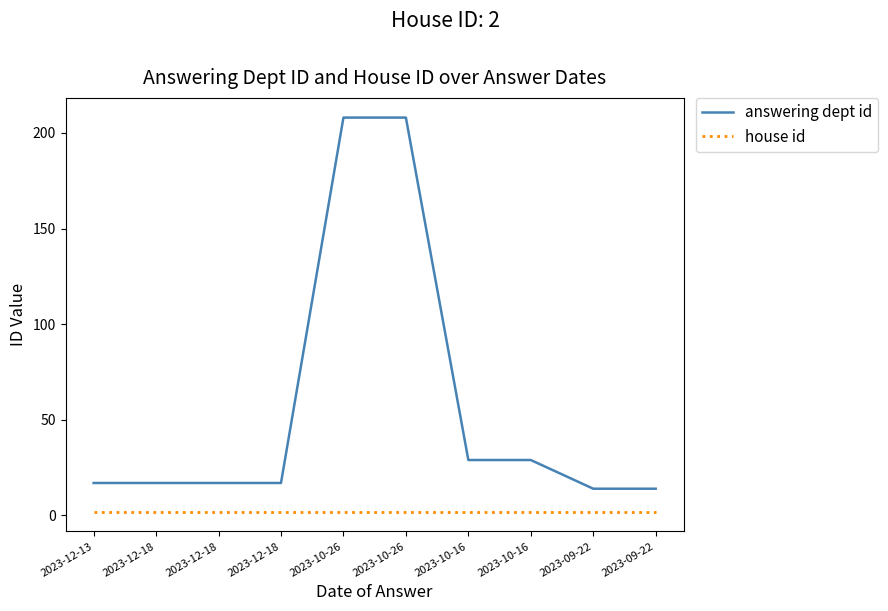

Reading left to right, extract all data points from this chart.

answering dept id: 17	17	17	17	208	208	29	29	14	14
house id: 2	2	2	2	2	2	2	2	2	2